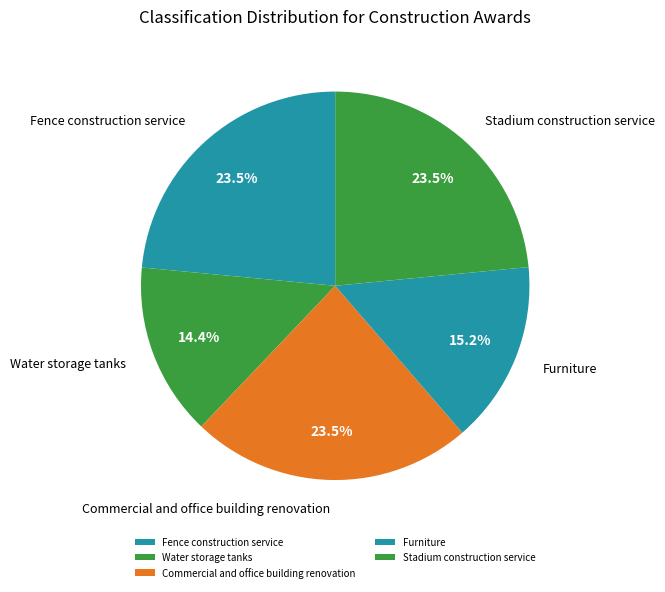

What is the smallest slice in the pie chart?

Water storage tanks